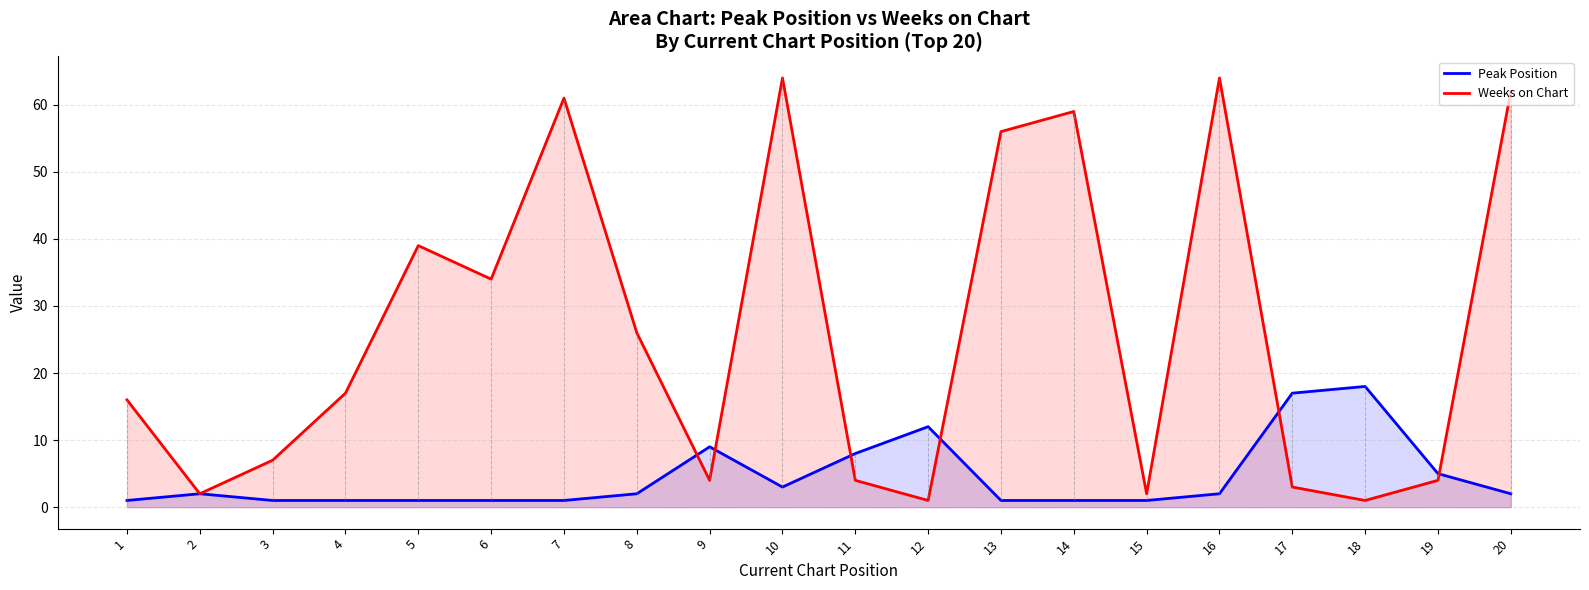

How many lines are shown in the chart?

2